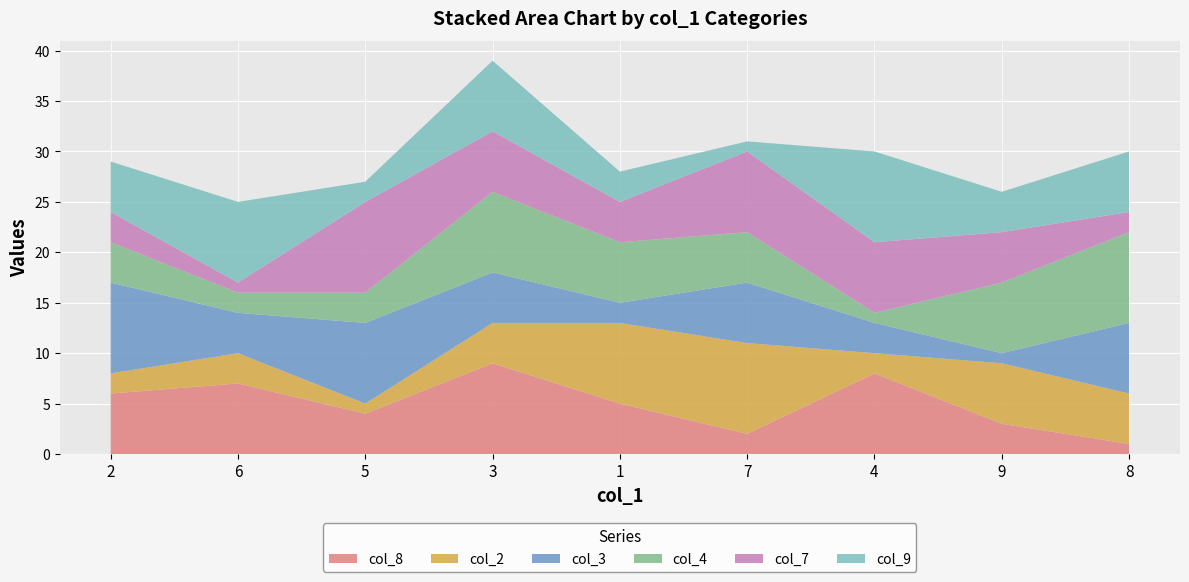

Reading left to right, list all the values displayed in this chart.

col_8: 2=6	6=7	5=4	3=9	1=5	7=2	4=8	9=3	8=1
col_2: 2=2	6=3	5=1	3=4	1=8	7=9	4=2	9=6	8=5
col_3: 2=9	6=4	5=8	3=5	1=2	7=6	4=3	9=1	8=7
col_4: 2=4	6=2	5=3	3=8	1=6	7=5	4=1	9=7	8=9
col_7: 2=3	6=1	5=9	3=6	1=4	7=8	4=7	9=5	8=2
col_9: 2=5	6=8	5=2	3=7	1=3	7=1	4=9	9=4	8=6